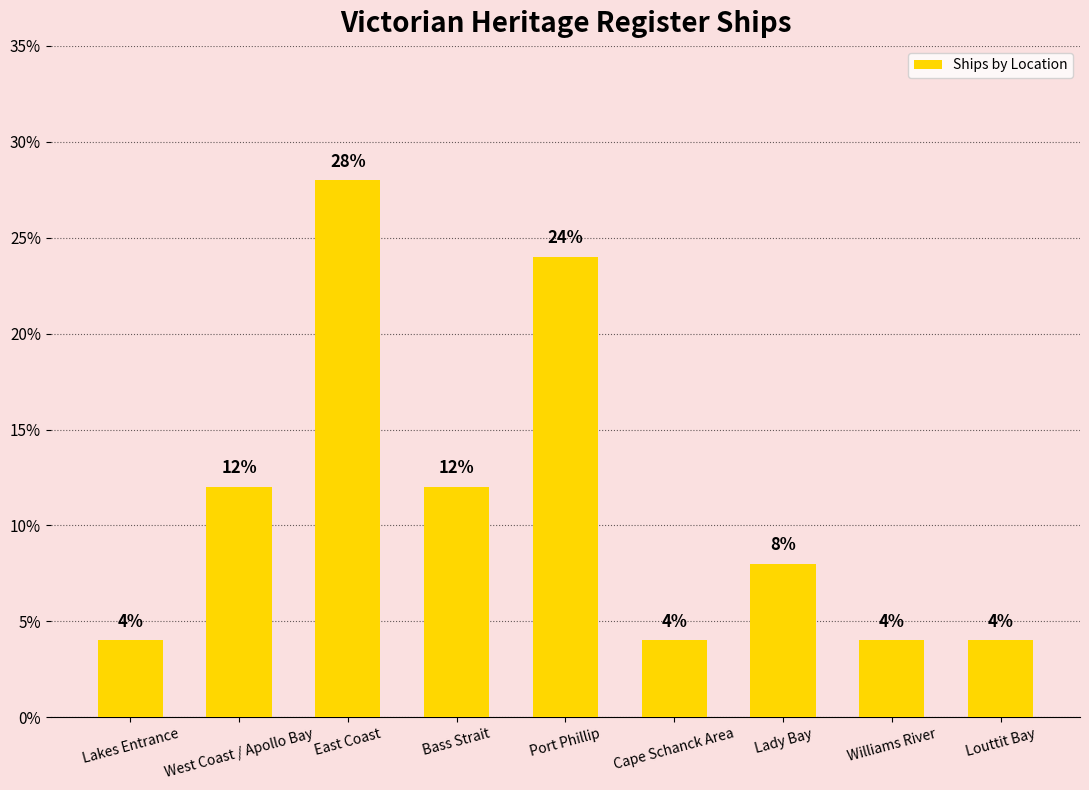

At which label does the data first exceed 8?

West Coast / Apollo Bay